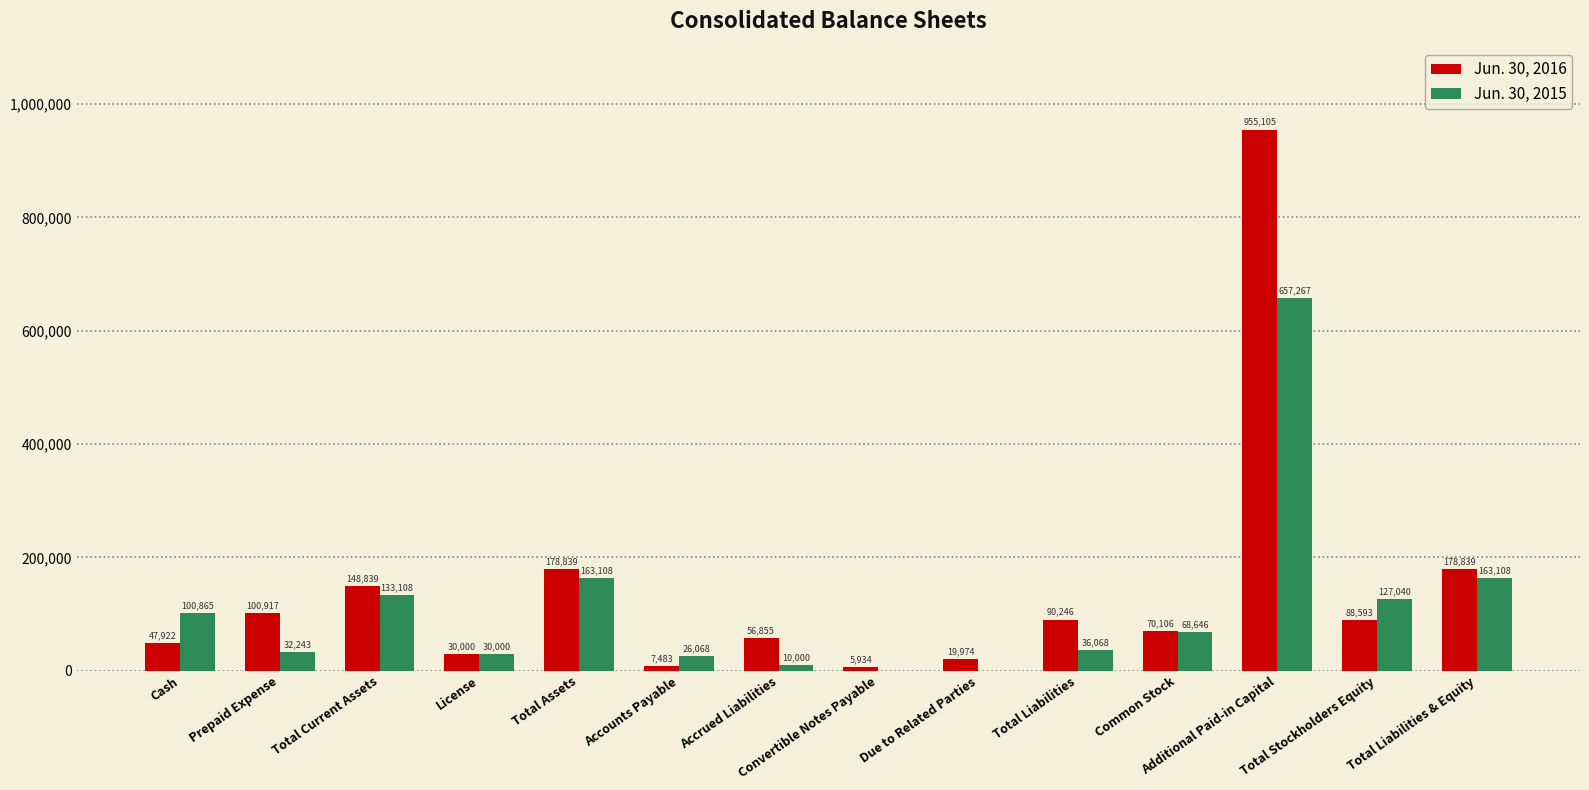

What is the average value of the Jun. 30, 2016 series?

141404